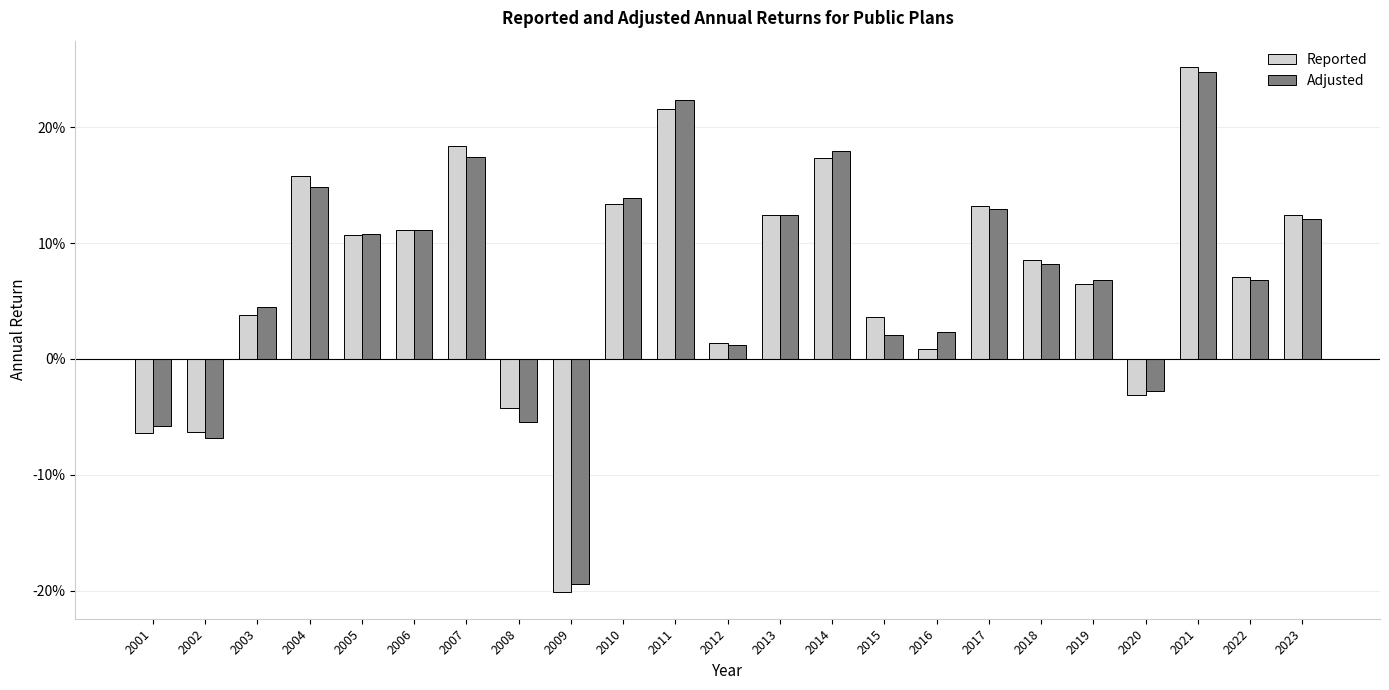

What is the highest value of the Adjusted series?

0.2